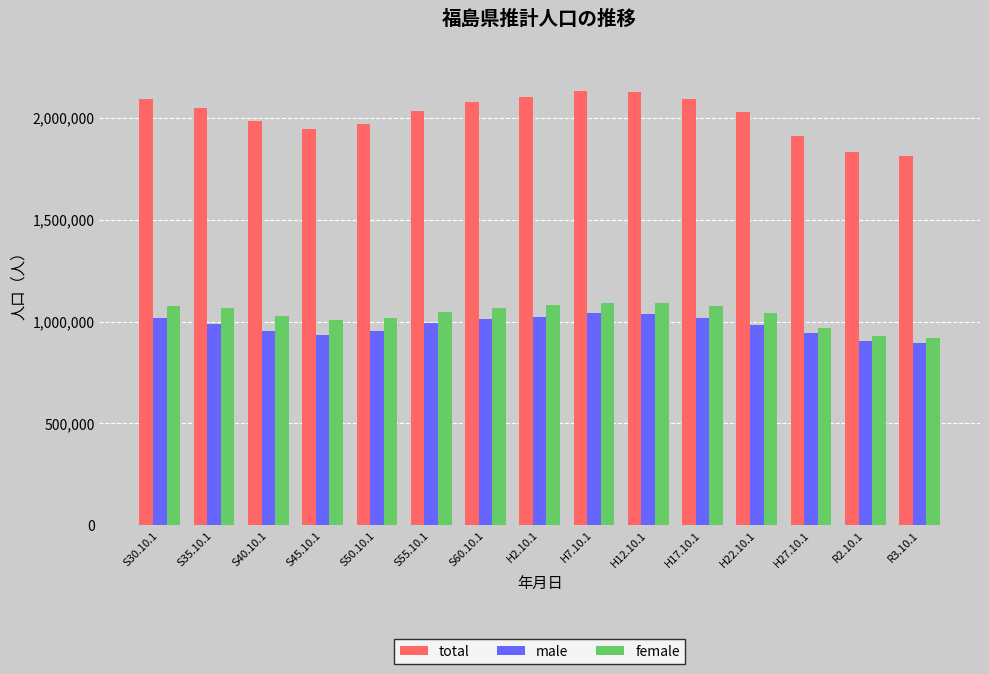

What is the total value across all series at H22.10.1?

4058128